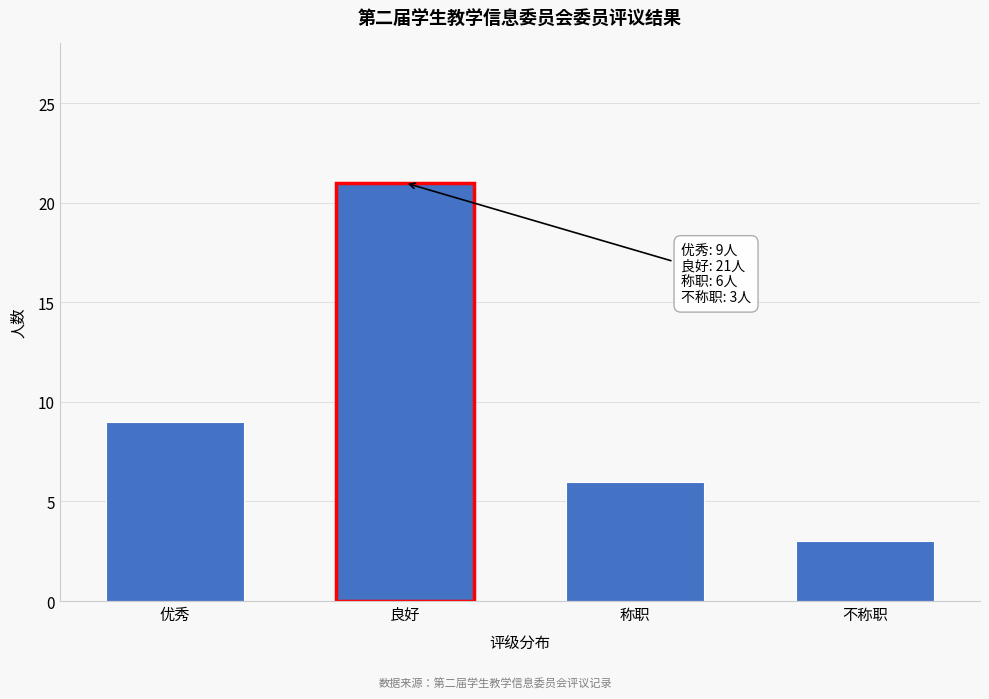

Reading right to left, list all the values displayed in this chart.

不称职=3	称职=6	良好=21	优秀=9